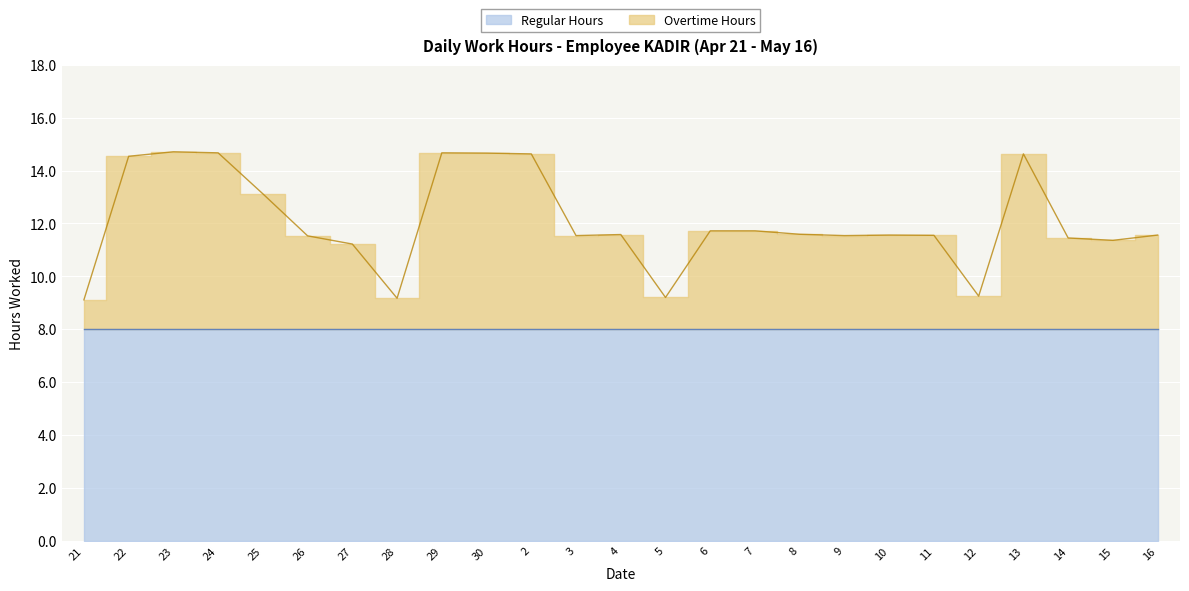

The chart shows a value of 11.4 at 15. True or false?

True